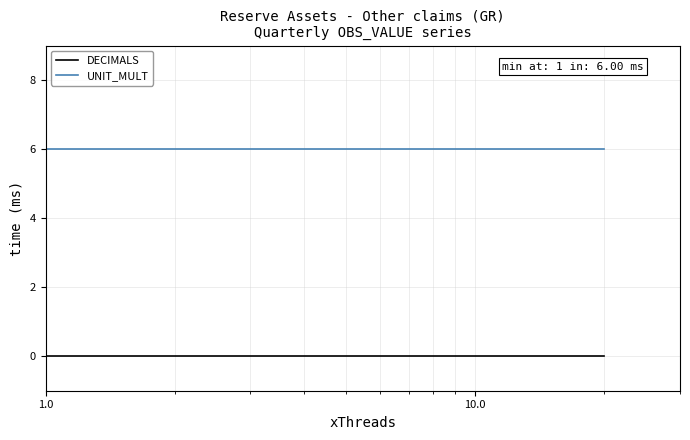

Rank the series by their average value, from highest to lowest.

UNIT_MULT, DECIMALS